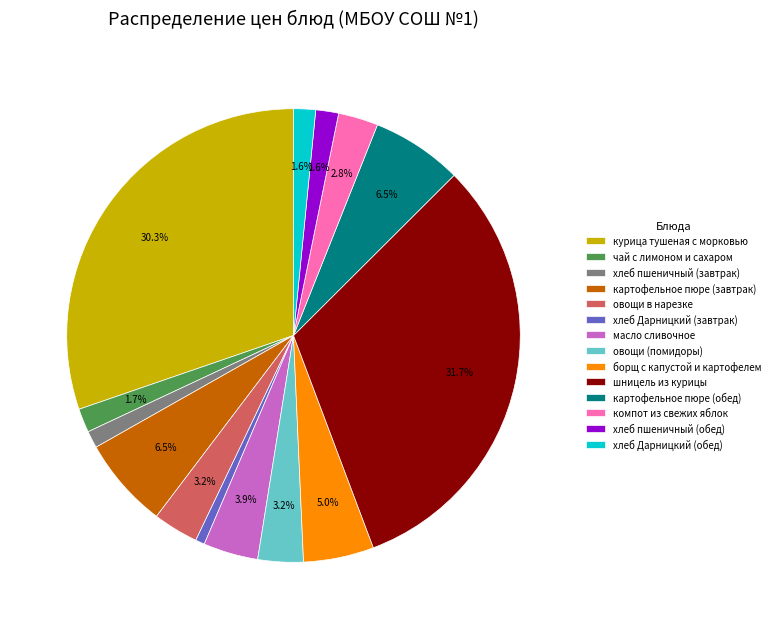

Does картофельное пюре (завтрак) represent more than half of the total?

No